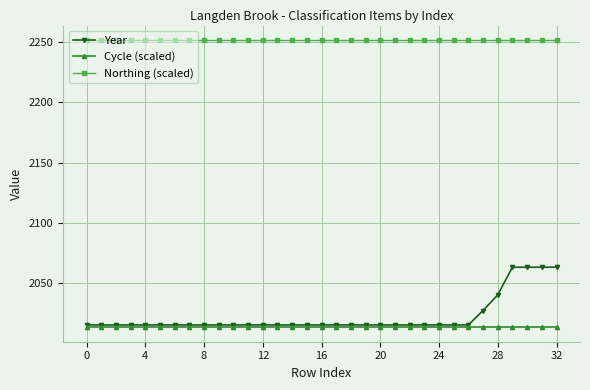

Which series has the largest range (max minus min)?

Year